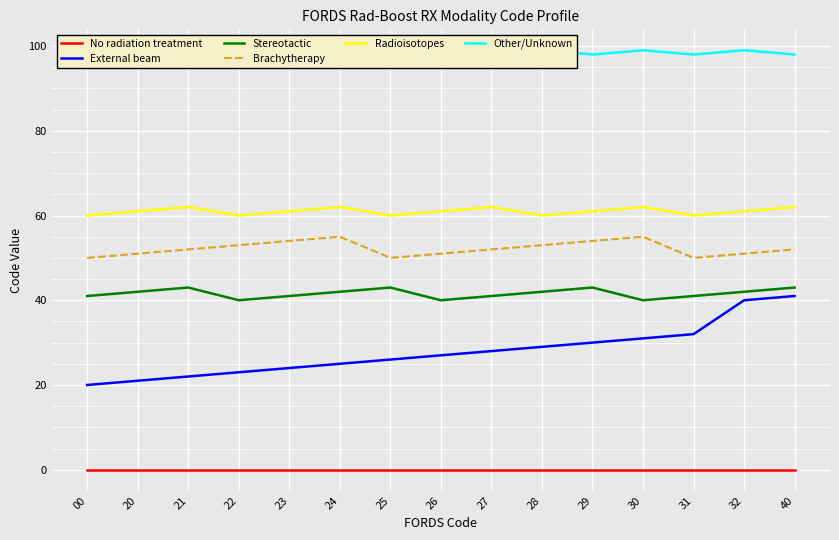

Is the value of Brachytherapy at 31 greater than the value of No radiation treatment at 25?

Yes